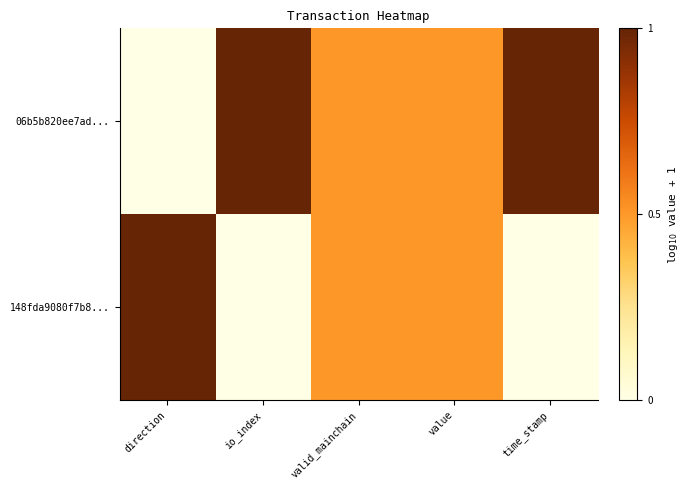

At value, list the series in order from largest to smallest.

06b5b820ee7ad..., 148fda9080f7b8...